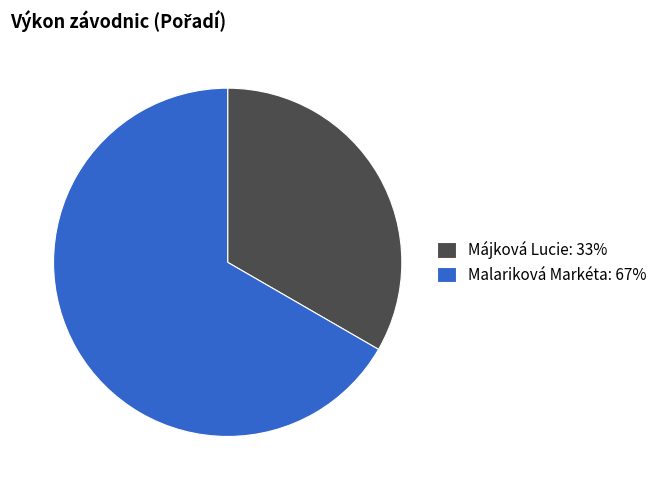

How many slices are in this pie chart?

2